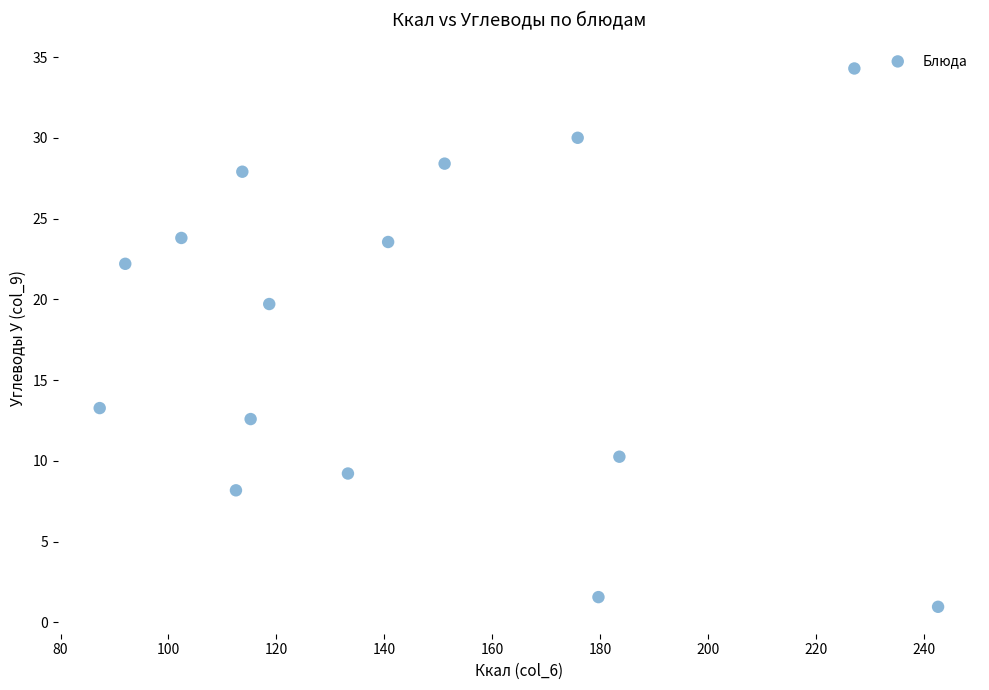

What is the range of Y values (max minus min)?

33.3